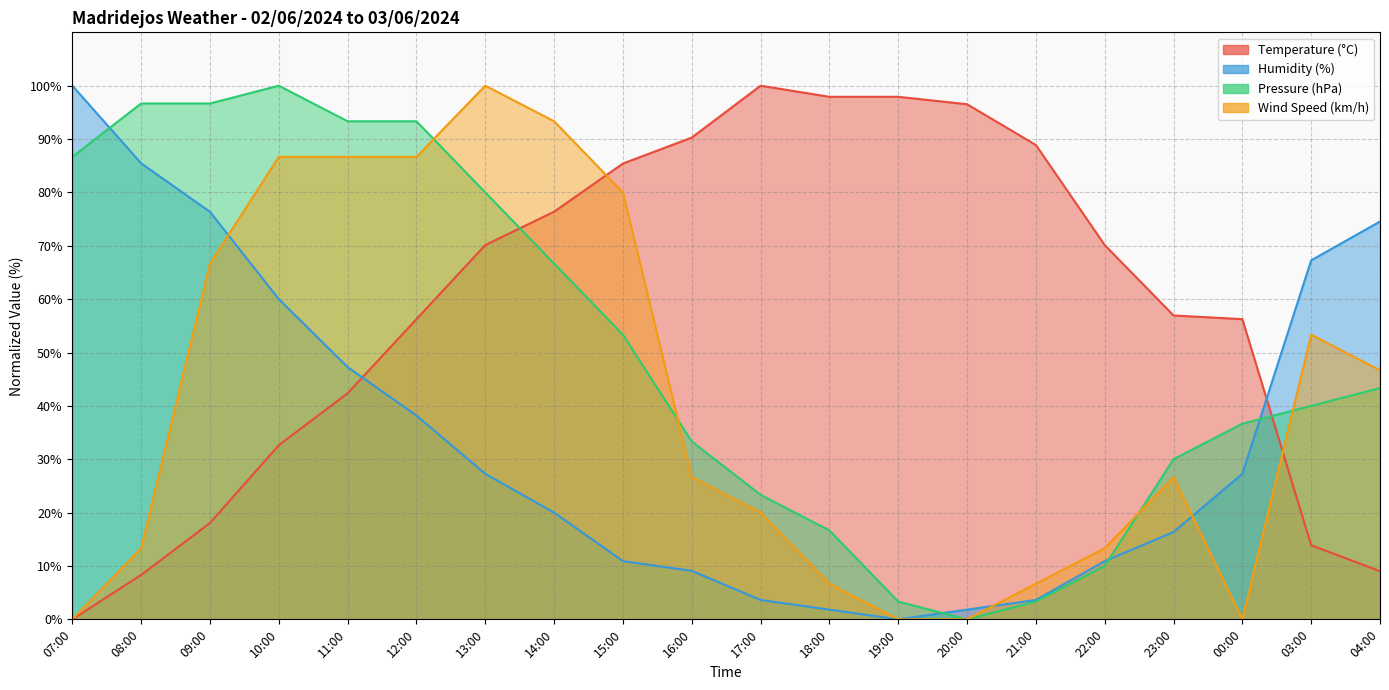

Which category has the highest value in the Temperature (°C) series?

17:00